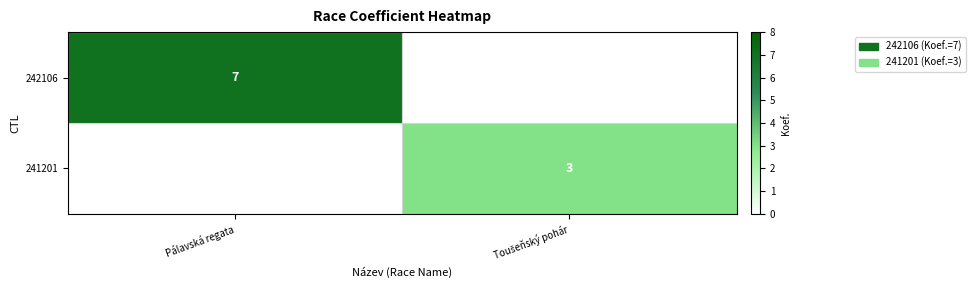

The value of 242106 at Pálavská regata is 4. True or false?

False